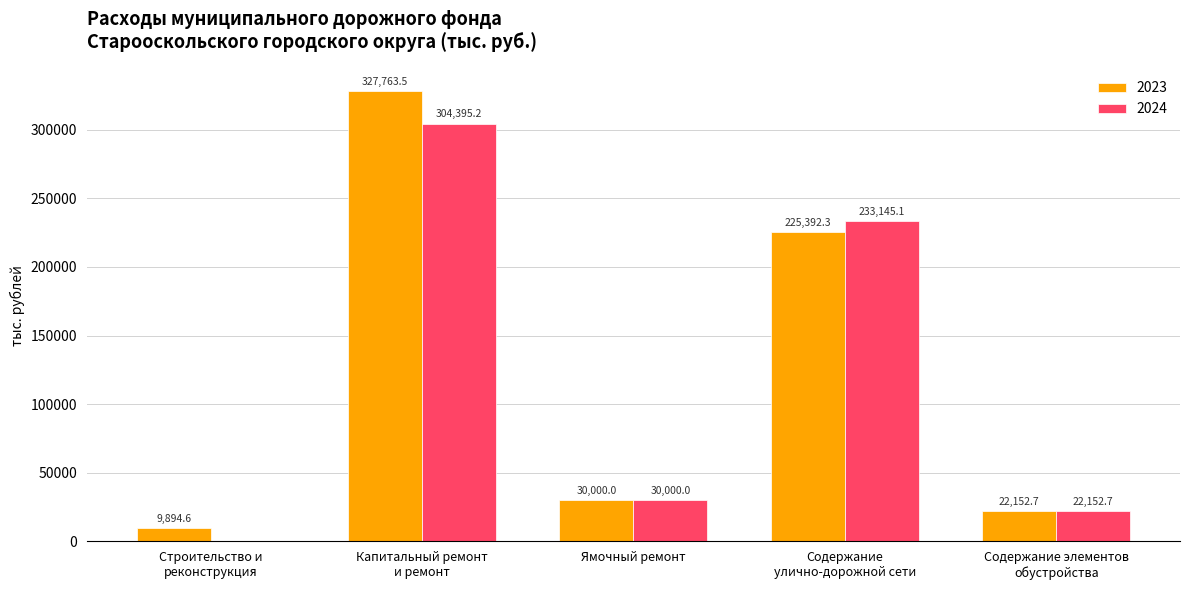

The 2024 series shows 30000.0 at Ямочный ремонт. True or false?

True